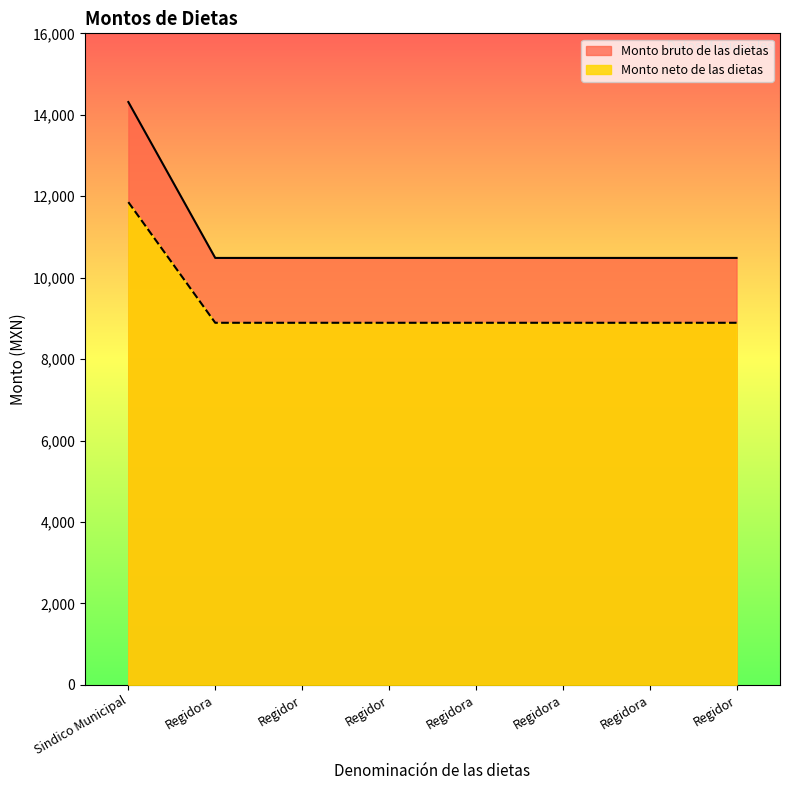

What is the label of the 3rd point from the right?

Regidora